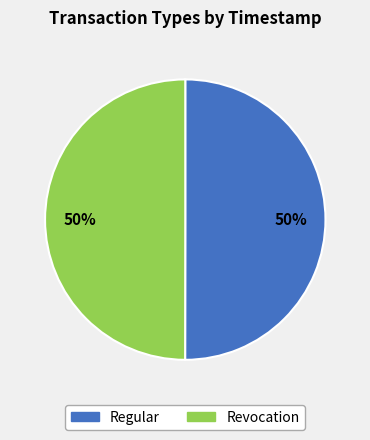

What is the ratio of the value at Revocation to the value at Regular?

1.0